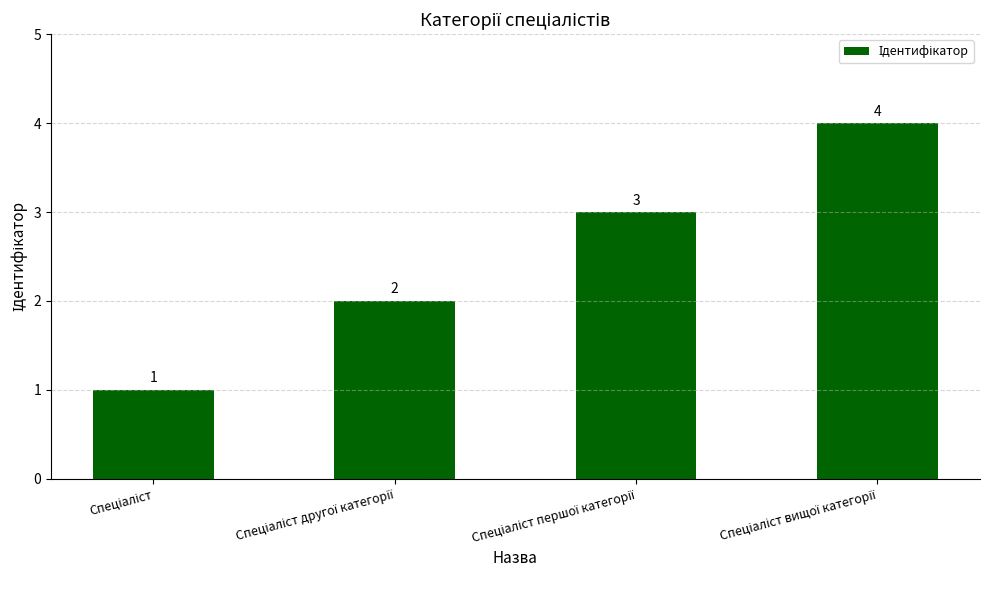

What is the value of the 3rd bar from the left?

3